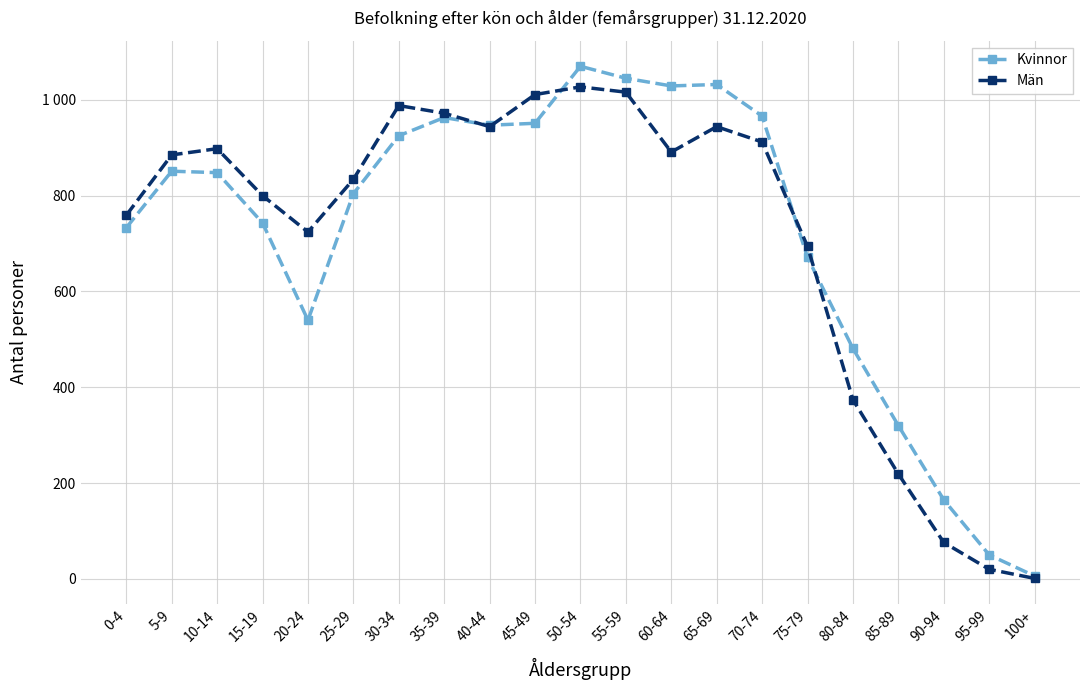

Is it true that Kvinnor equals 1224 at 0-4?

False